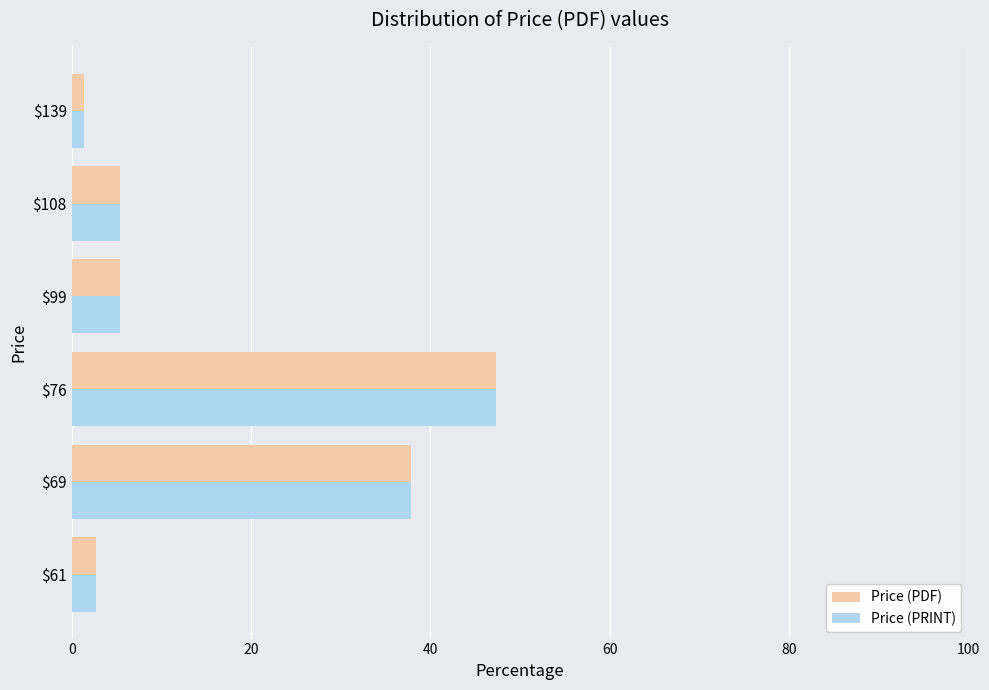

Is it true that Price (PRINT) equals 67.1 at $69?

False